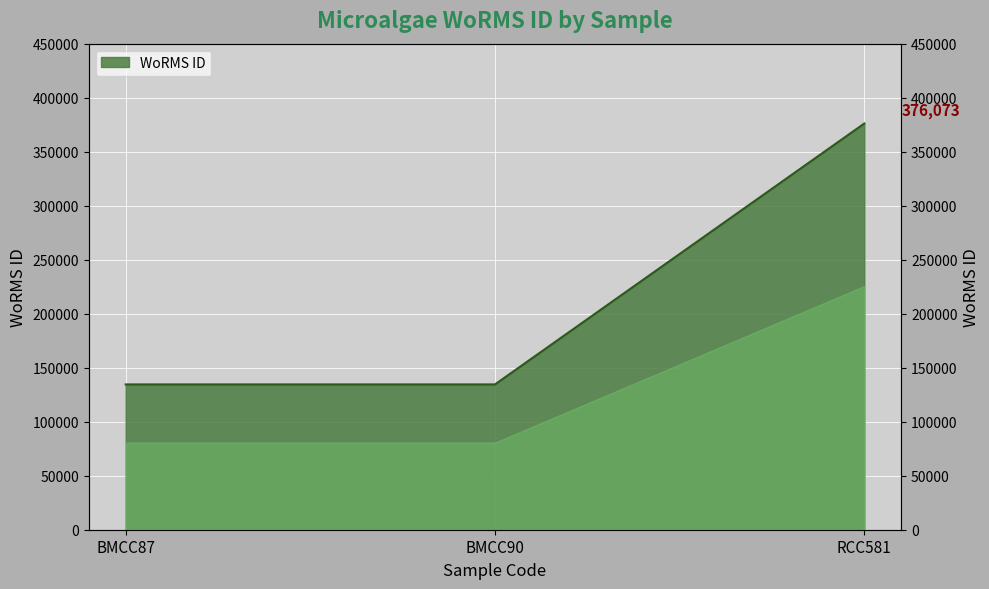

What position from the right is BMCC87?

3